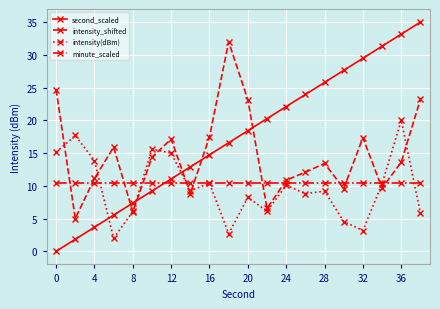

Rank the series by their maximum value, from lowest to highest.

minute_scaled, intensity(dBm), intensity_shifted, second_scaled